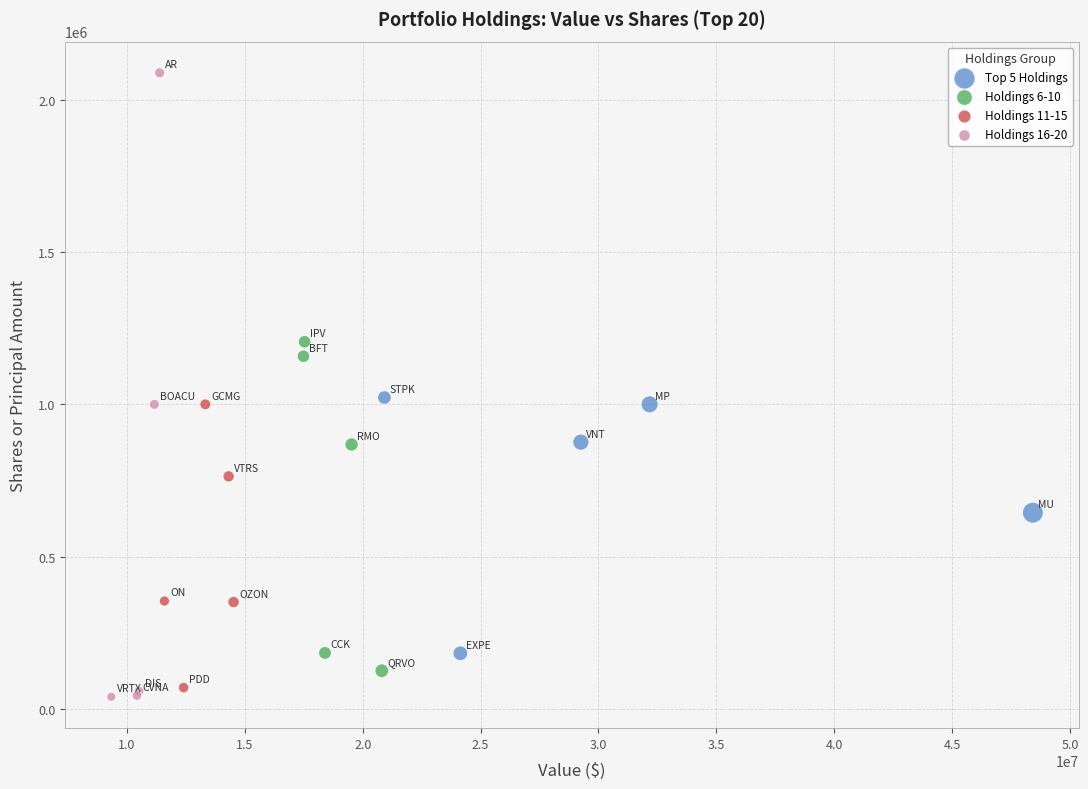

Which series contains the highest Y value?

Holdings 16-20